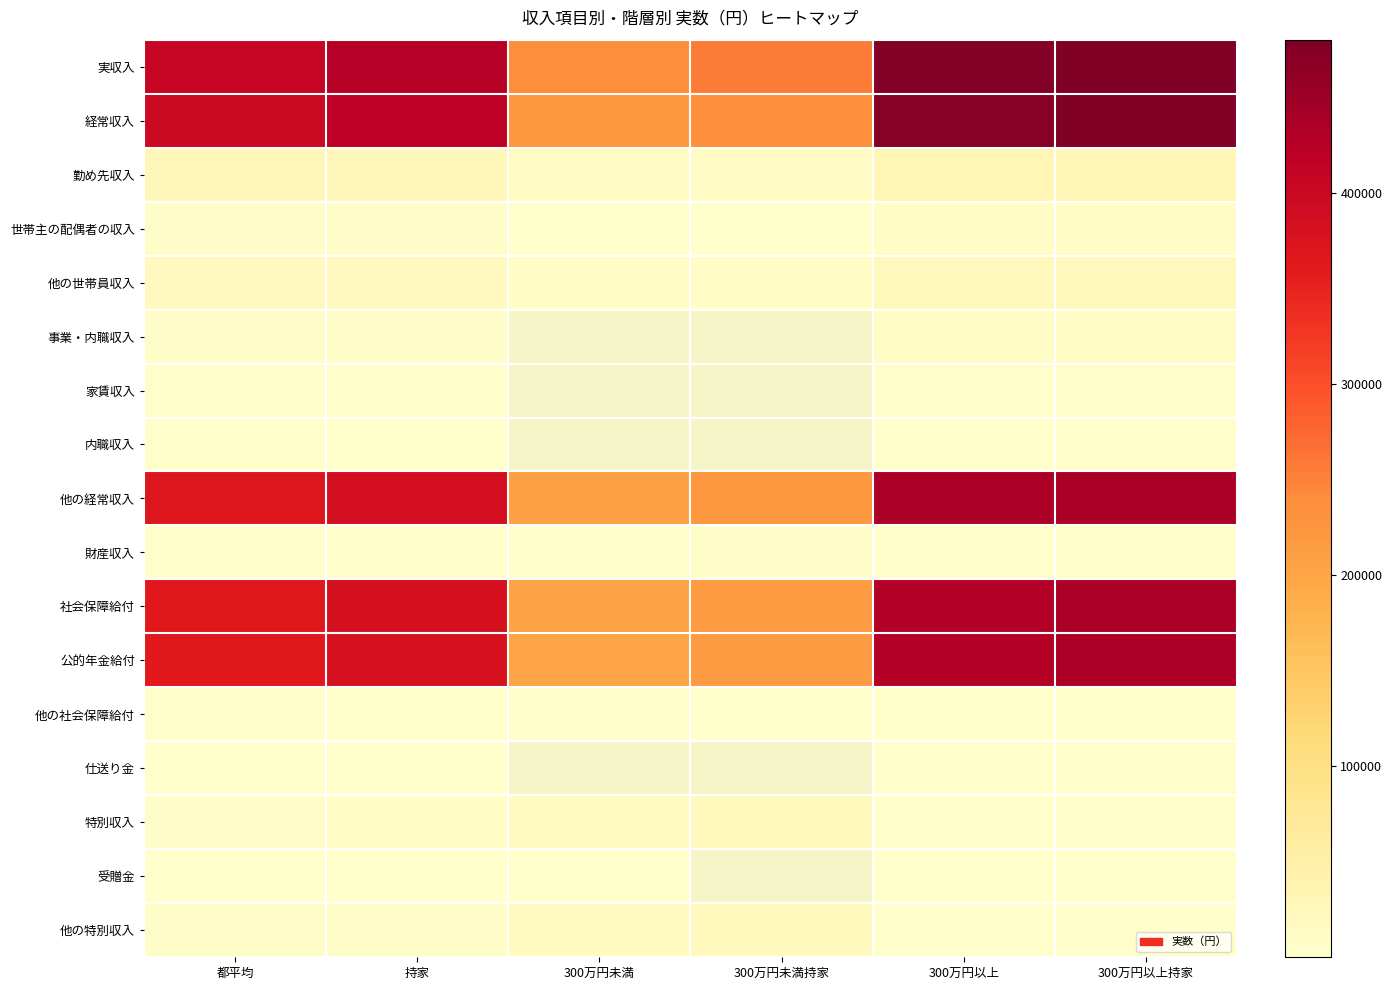

Is it true that 経常収入 equals 251259.9 at 都平均?

False